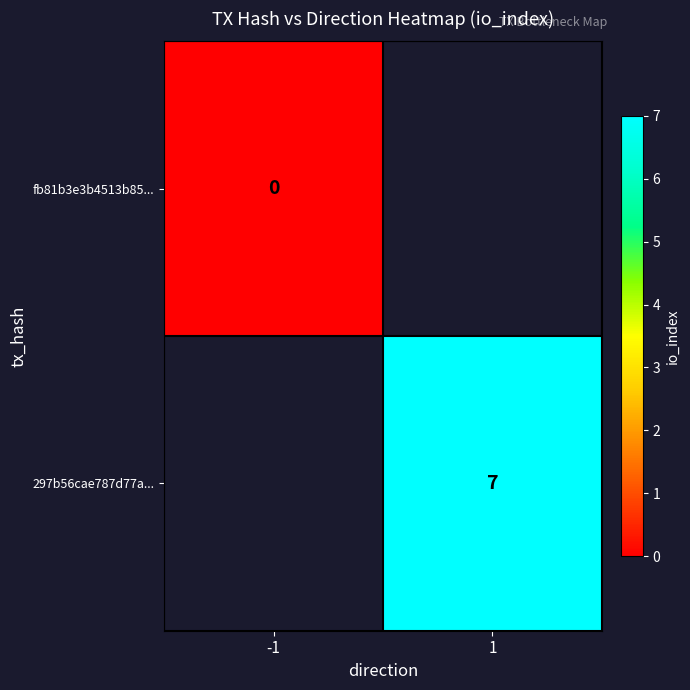

The value of 297b56cae787d77a... at 1 is 3. True or false?

False